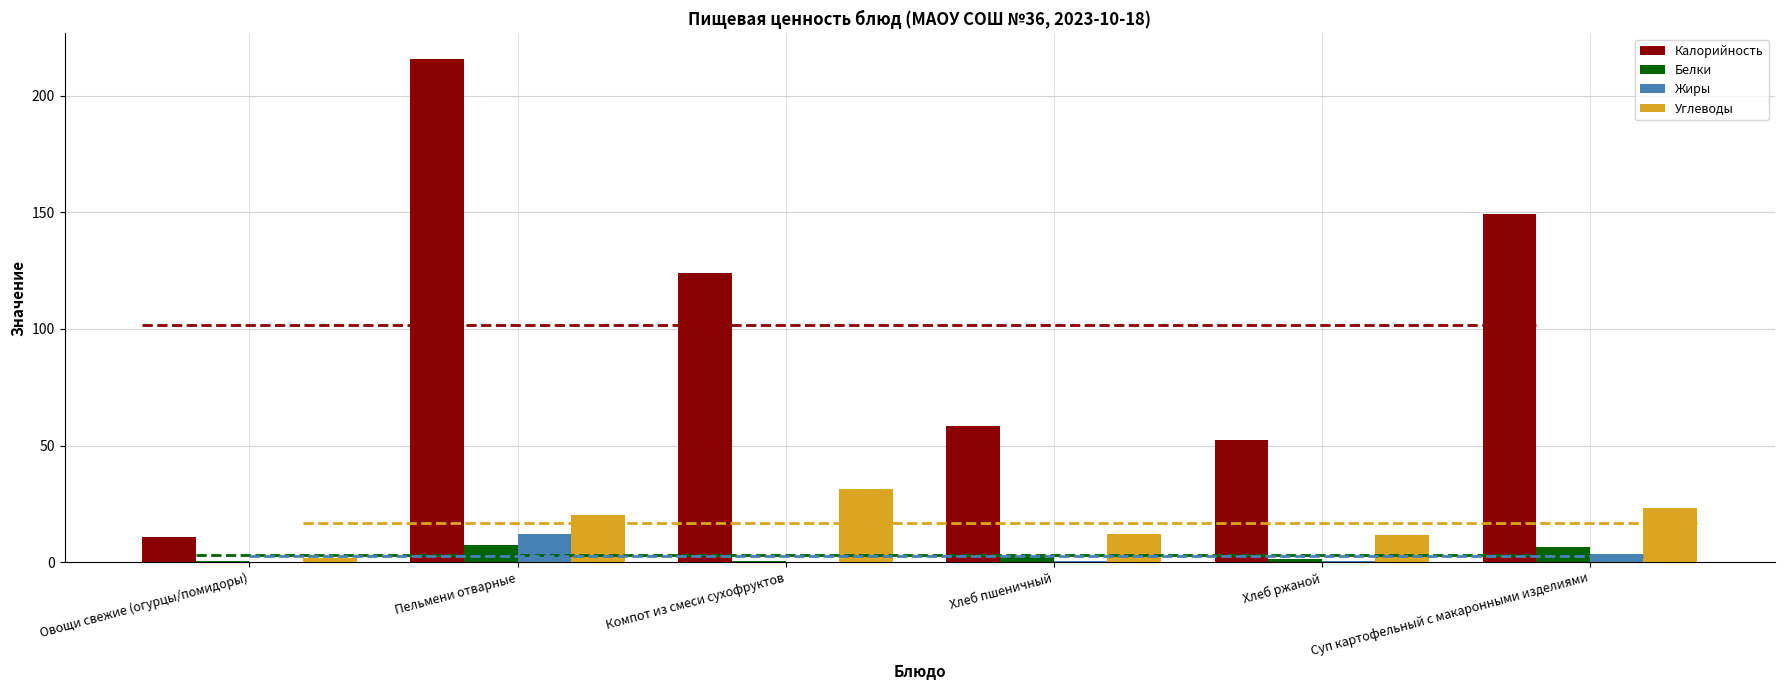

Rank the series by their maximum value, from lowest to highest.

Белки, Жиры, Углеводы, Калорийность